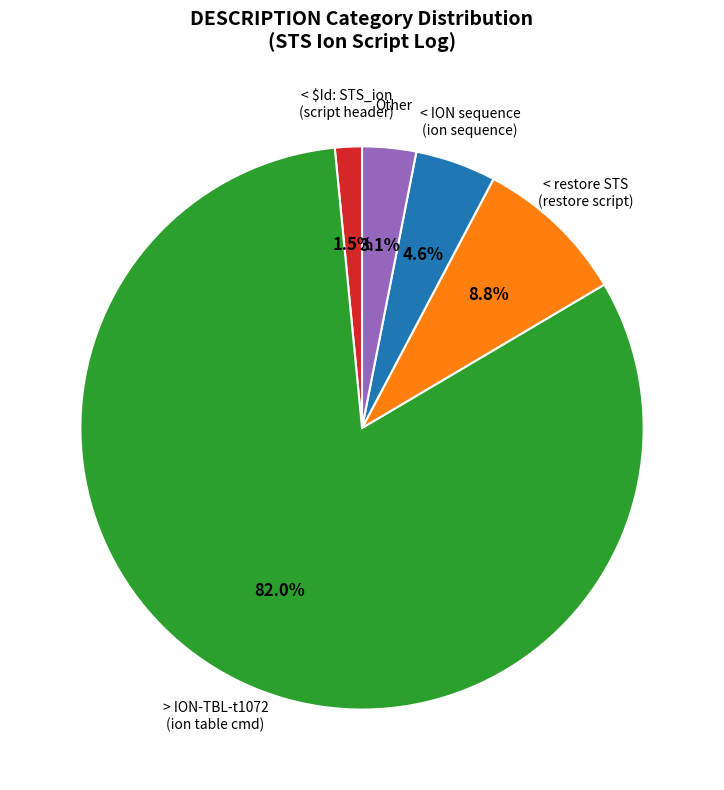

What is the smallest slice in the pie chart?

< $Id: STS_ion (script header)